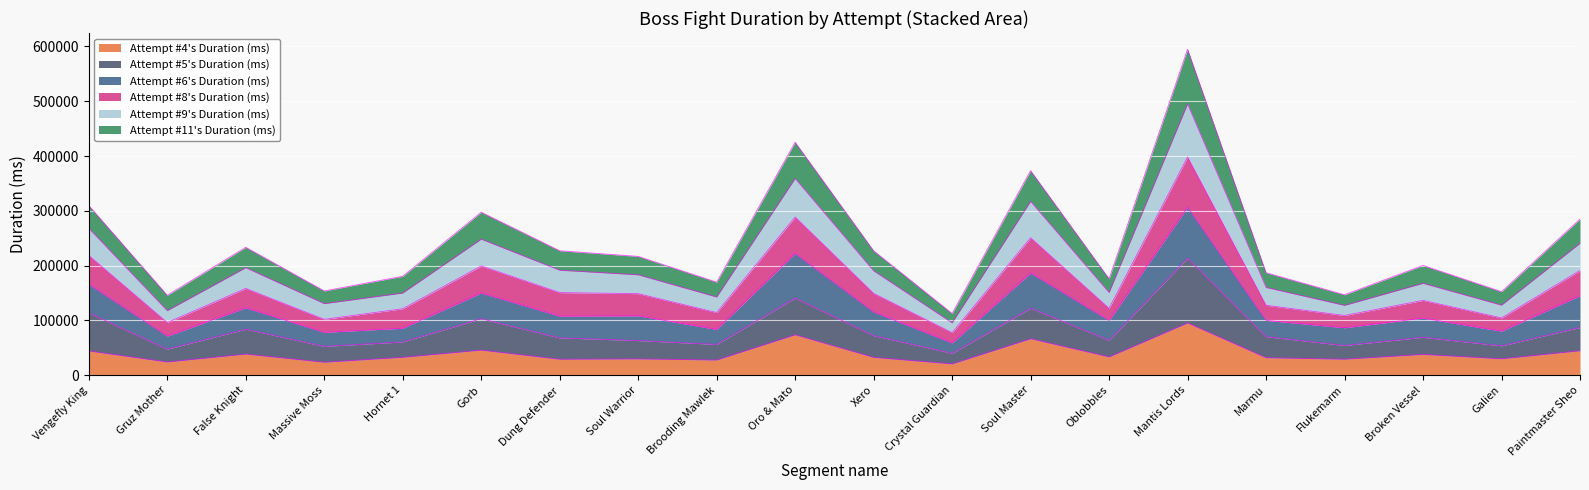

At which category is the sum across all series the highest?

Mantis Lords